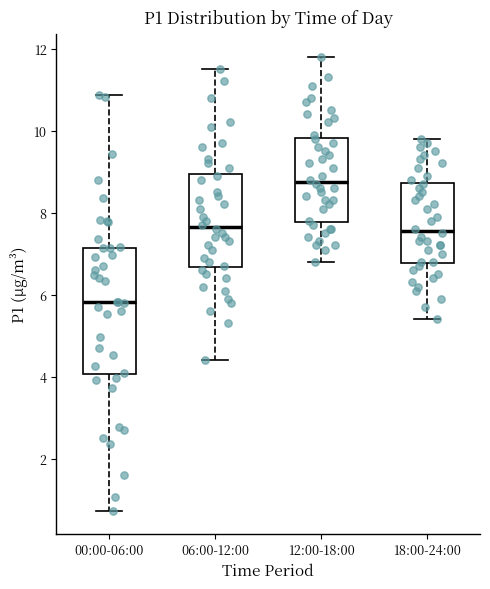

Where does the lower whisker of the box for 00:00-06:00 end on the y-axis? The values are not printed on the chart, so give them approximately, as read against the axis.

0.8